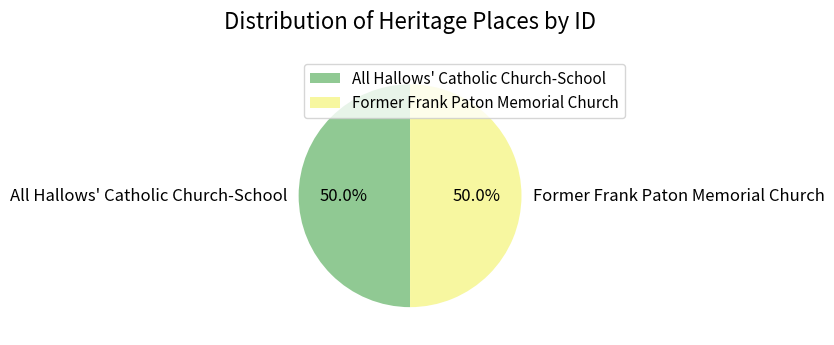

To the nearest percent, what percentage of the pie is All Hallows' Catholic Church-School?

50%